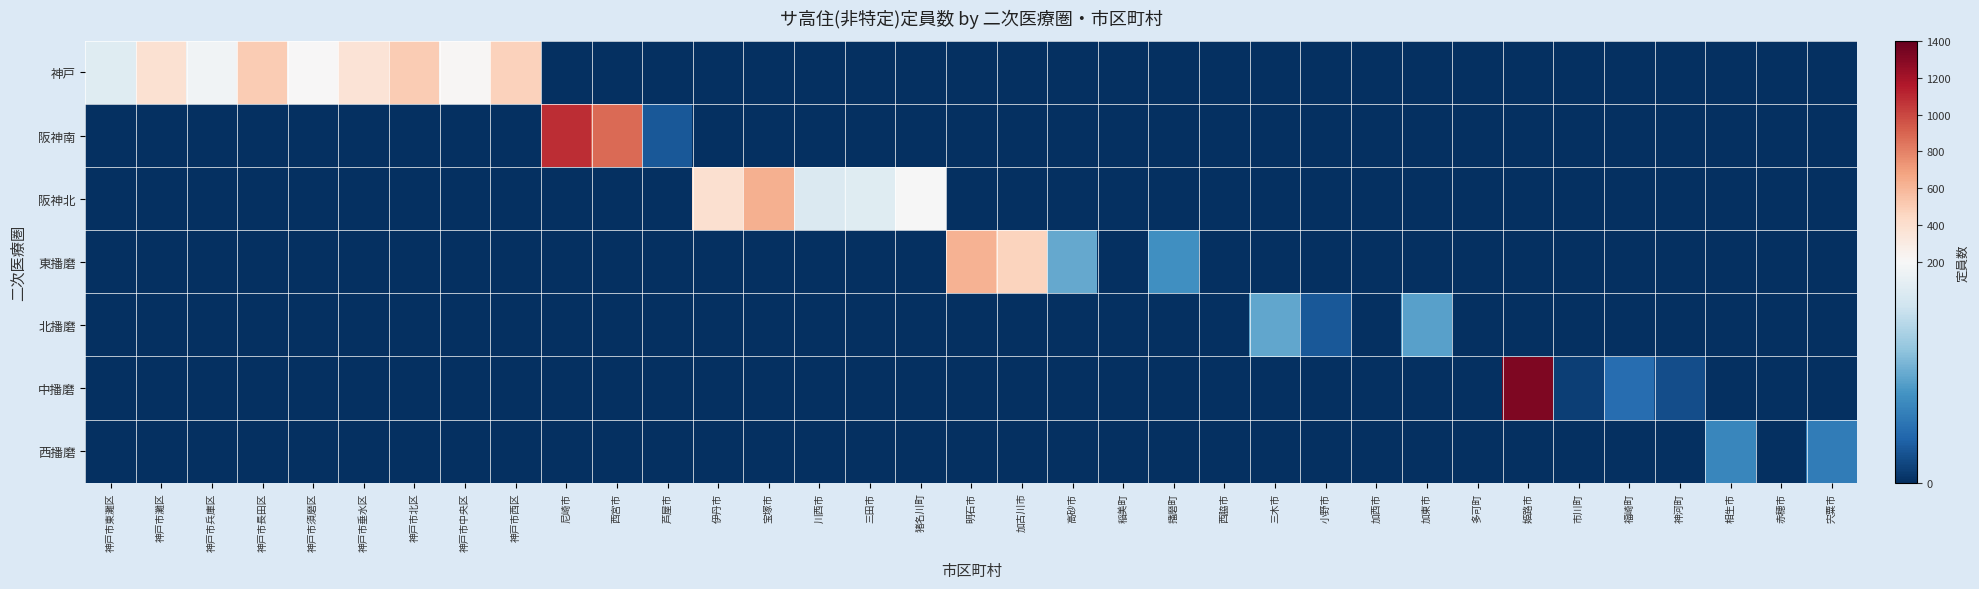

Between 神戸市中央区 and 神戸市西区, which is larger?

神戸市西区